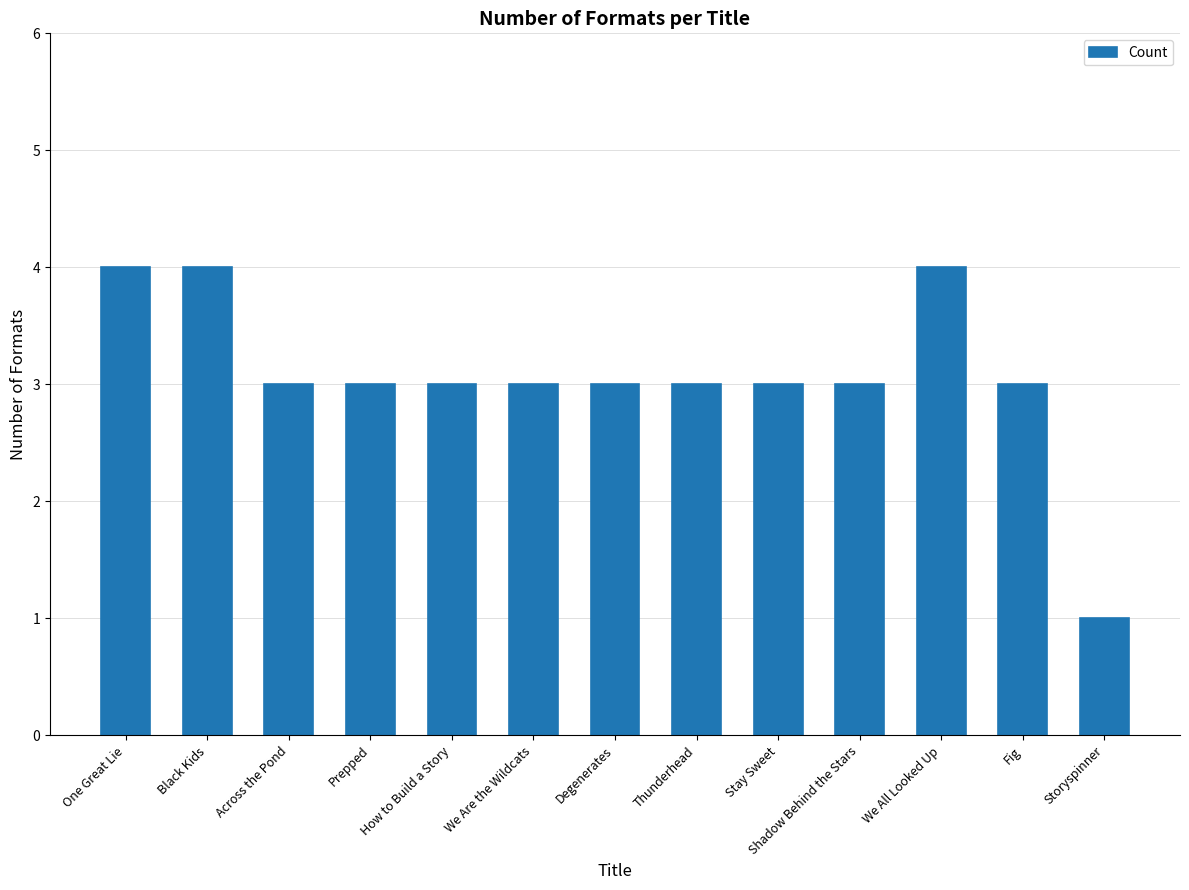

Reading left to right, transcribe all the data shown in this chart.

One Great Lie=4	Black Kids=4	Across the Pond=3	Prepped=3	How to Build a Story=3	We Are the Wildcats=3	Degenerates=3	Thunderhead=3	Stay Sweet=3	Shadow Behind the Stars=3	We All Looked Up=4	Fig=3	Storyspinner=1